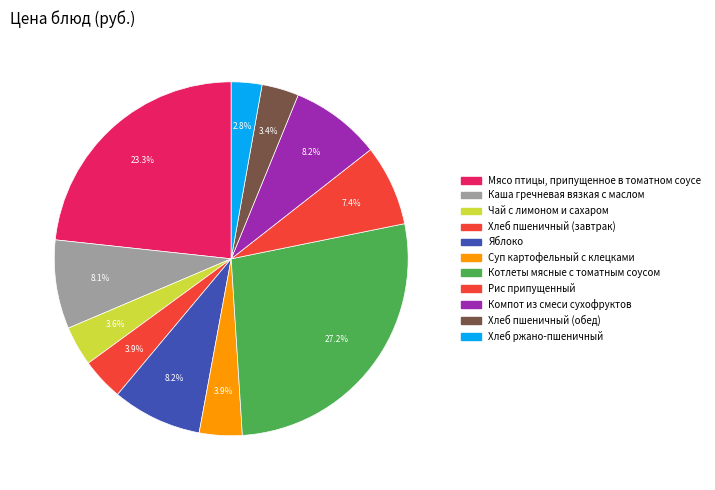

How many slices are in this pie chart?

11